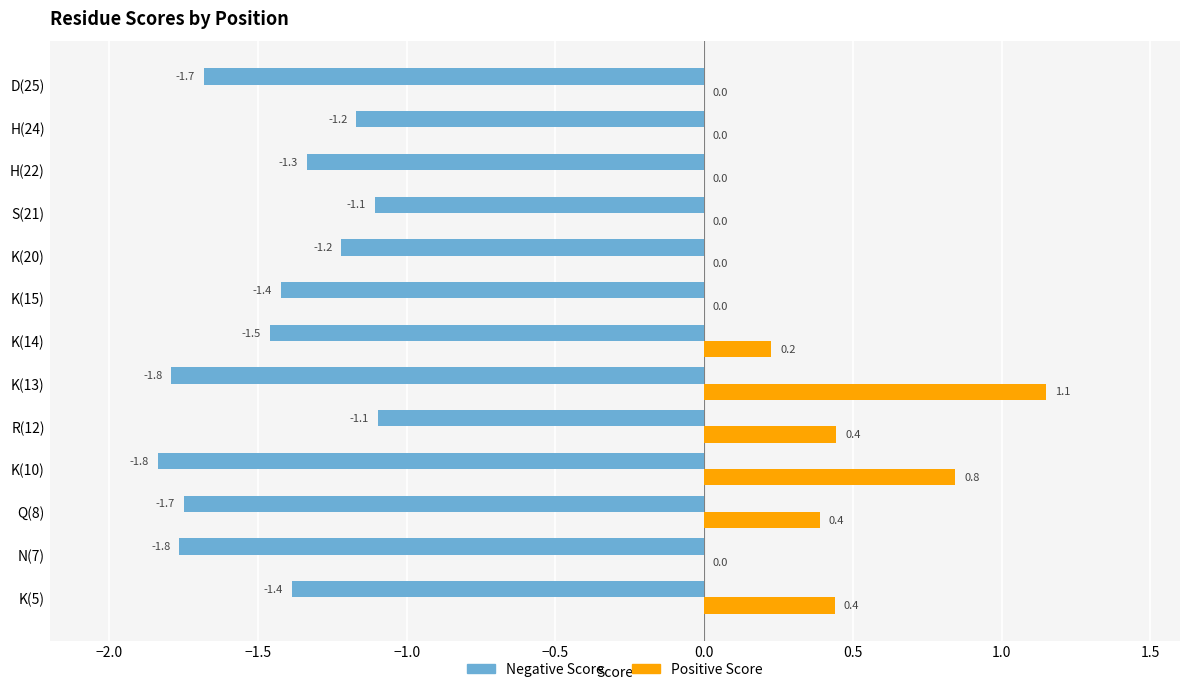

What is the maximum value for Positive Score?

1.1